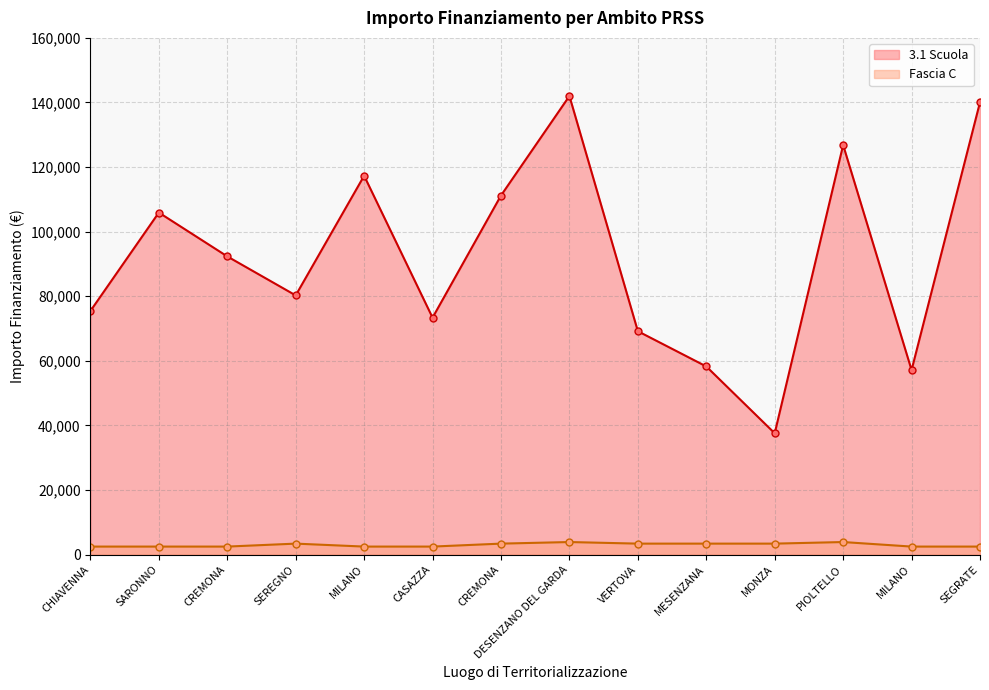

What value does the Fascia C series have at SEREGNO?

3413.0